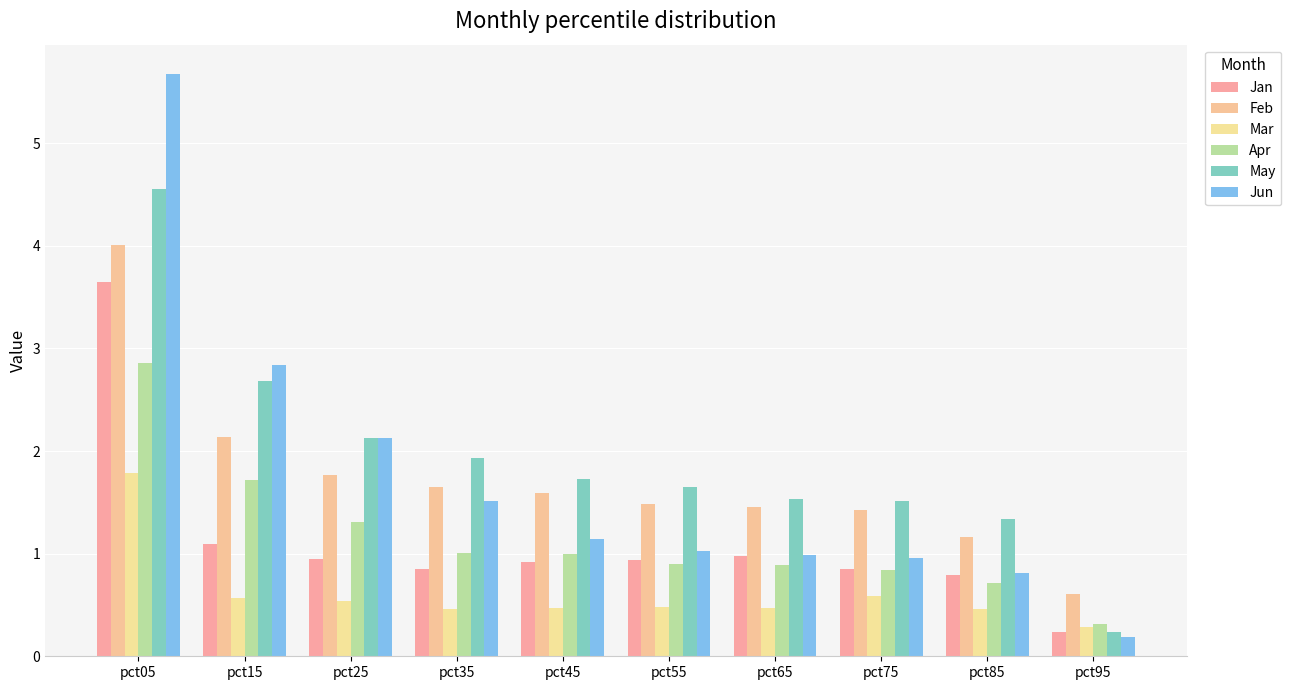

Which has a higher value, pct05 or pct25?

pct05